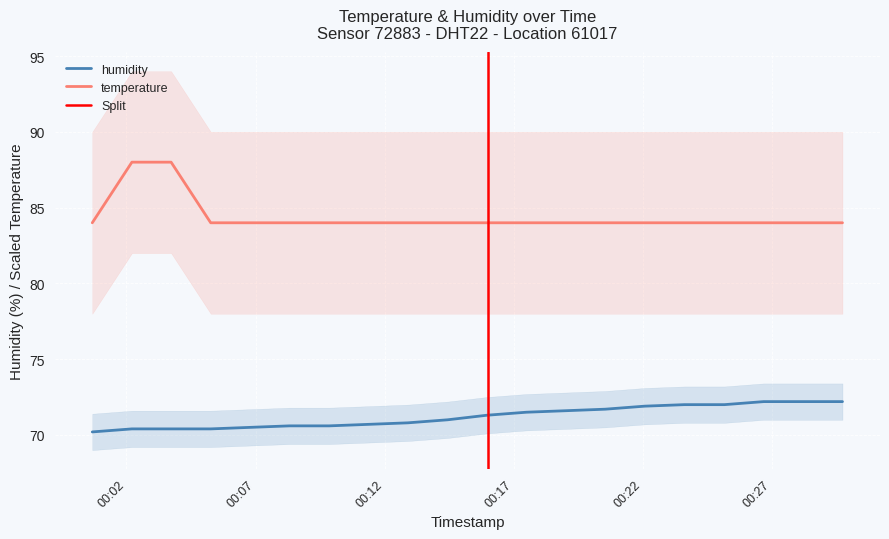

True or false: humidity and temperature intersect in this chart.

False